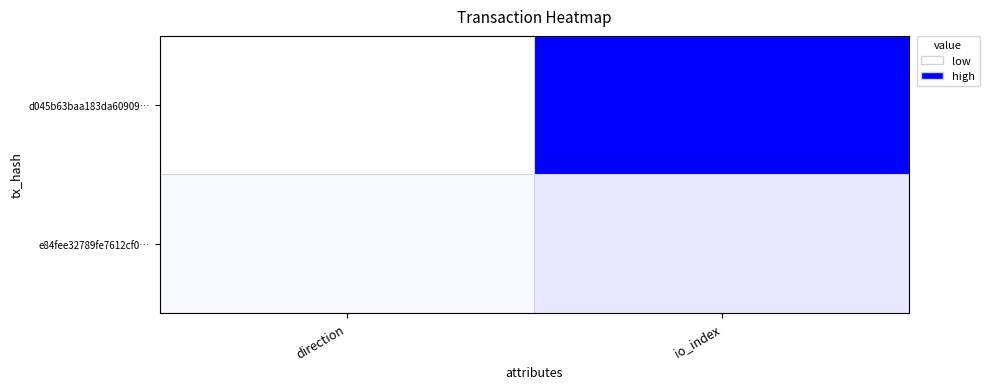

At how many categories does at least one series exceed 0?

2